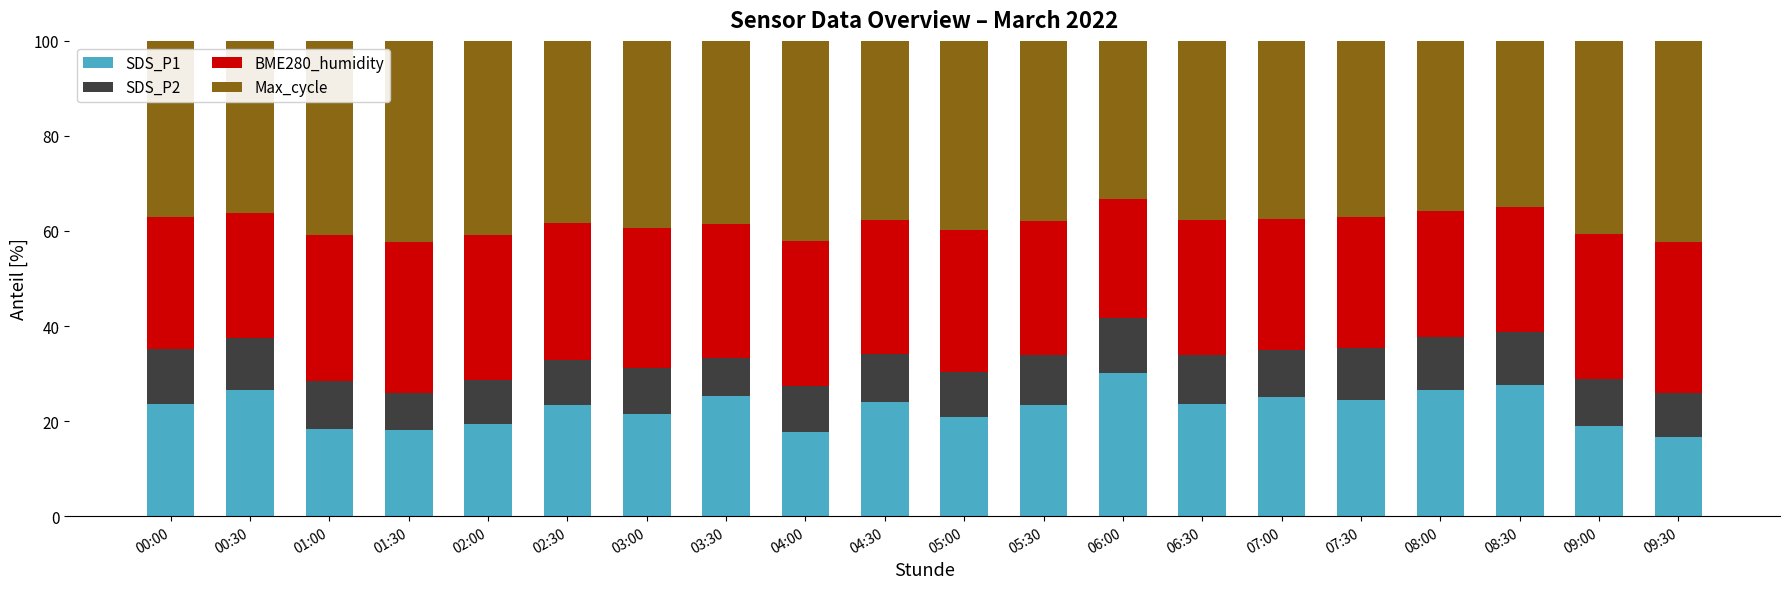

What is the lowest value of the SDS_P1 series?

16.6